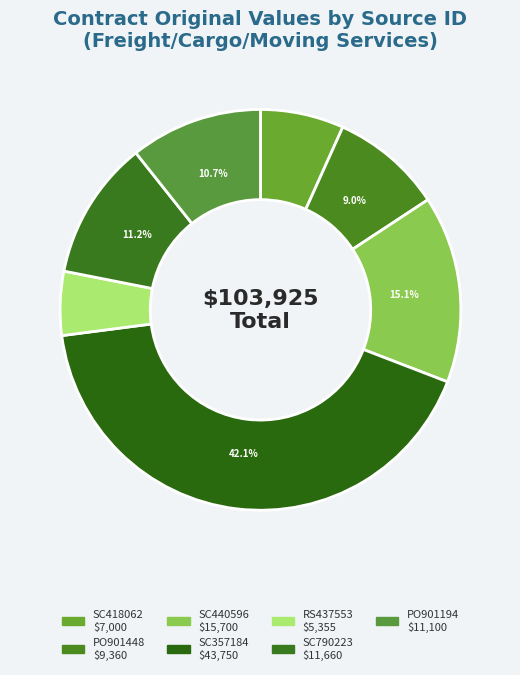

To the nearest percent, what is the difference between the largest and smallest slice percentages?

37%